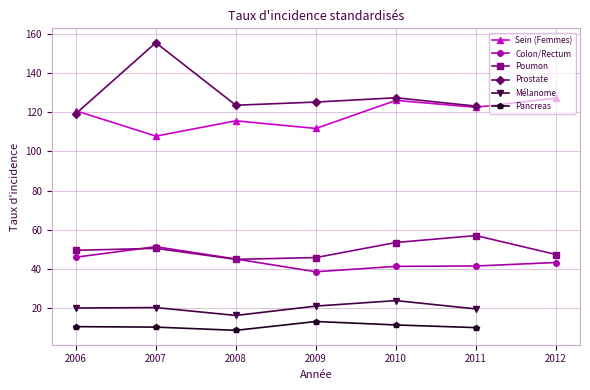

List the labels in order of Sein (Femmes) value, largest first.

2012, 2010, 2011, 2006, 2008, 2009, 2007